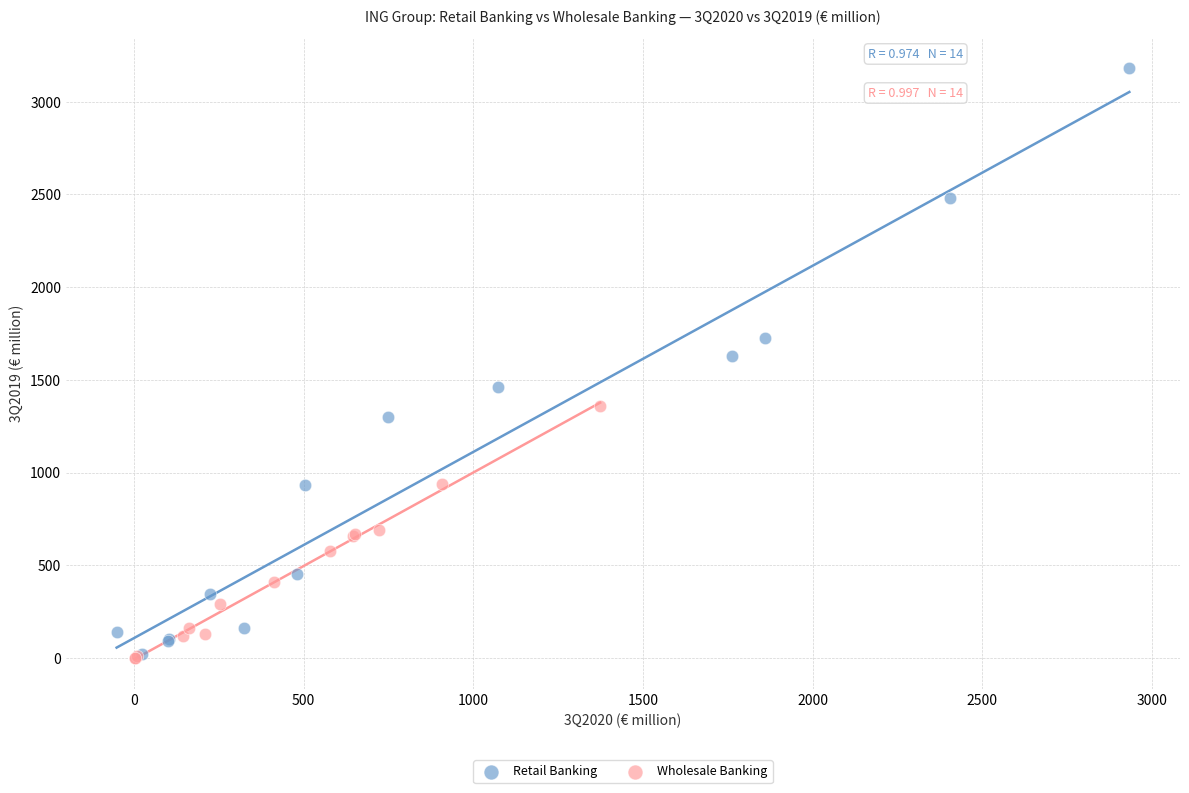

Which series has the widest spread of Y values?

Retail Banking